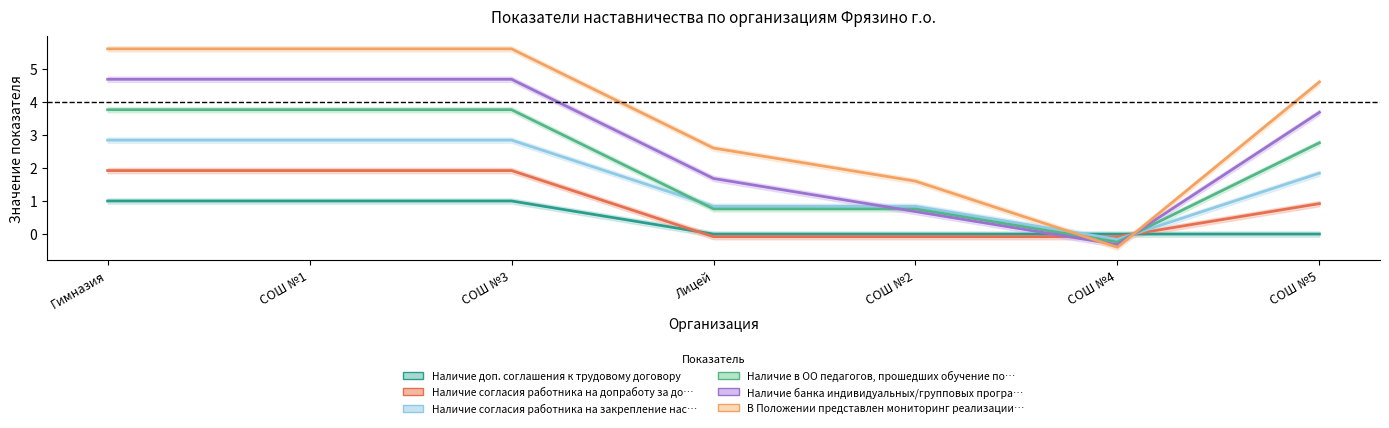

Reading left to right, list all the values displayed in this chart.

Наличие доп. соглашения к трудовому дого…: 1.0	1.0	1.0	0.0	0.0	0.0	0.0
Наличие согласия работника на допработу …: 1.9	1.9	1.9	-0.1	-0.1	-0.1	0.9
Наличие согласия работника на закреплени…: 2.8	2.8	2.8	0.8	0.8	-0.2	1.8
Наличие в ОО педагогов, прошедших обучен…: 3.8	3.8	3.8	0.8	0.8	-0.2	2.8
Наличие банка индивидуальных/групповых п…: 4.7	4.7	4.7	1.7	0.7	-0.3	3.7
В Положении представлен мониторинг реали…: 5.6	5.6	5.6	2.6	1.6	-0.4	4.6